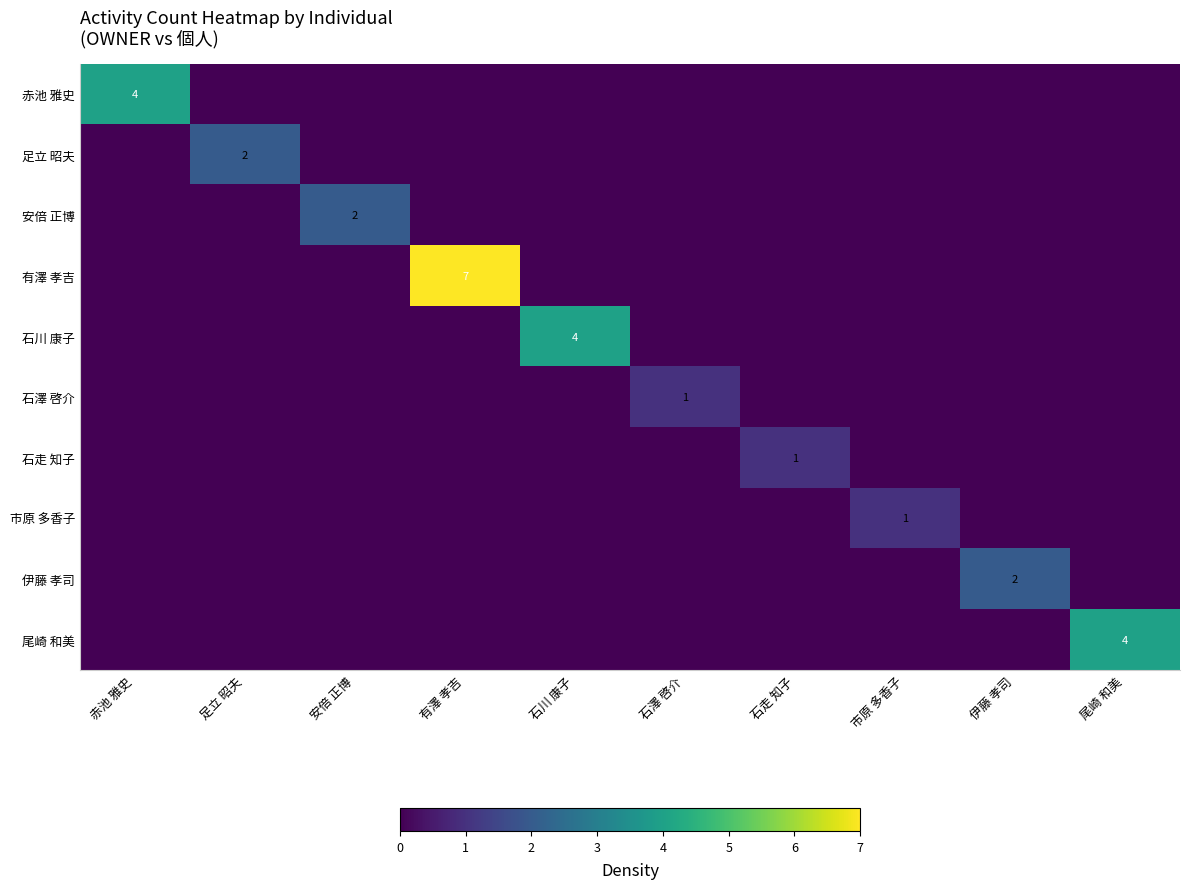

At 赤池 雅史, list the series in order from smallest to largest.

足立 昭夫, 安倍 正博, 有澤 孝吉, 石川 康子, 石澤 啓介, 石走 知子, 市原 多香子, 伊藤 孝司, 尾崎 和美, 赤池 雅史